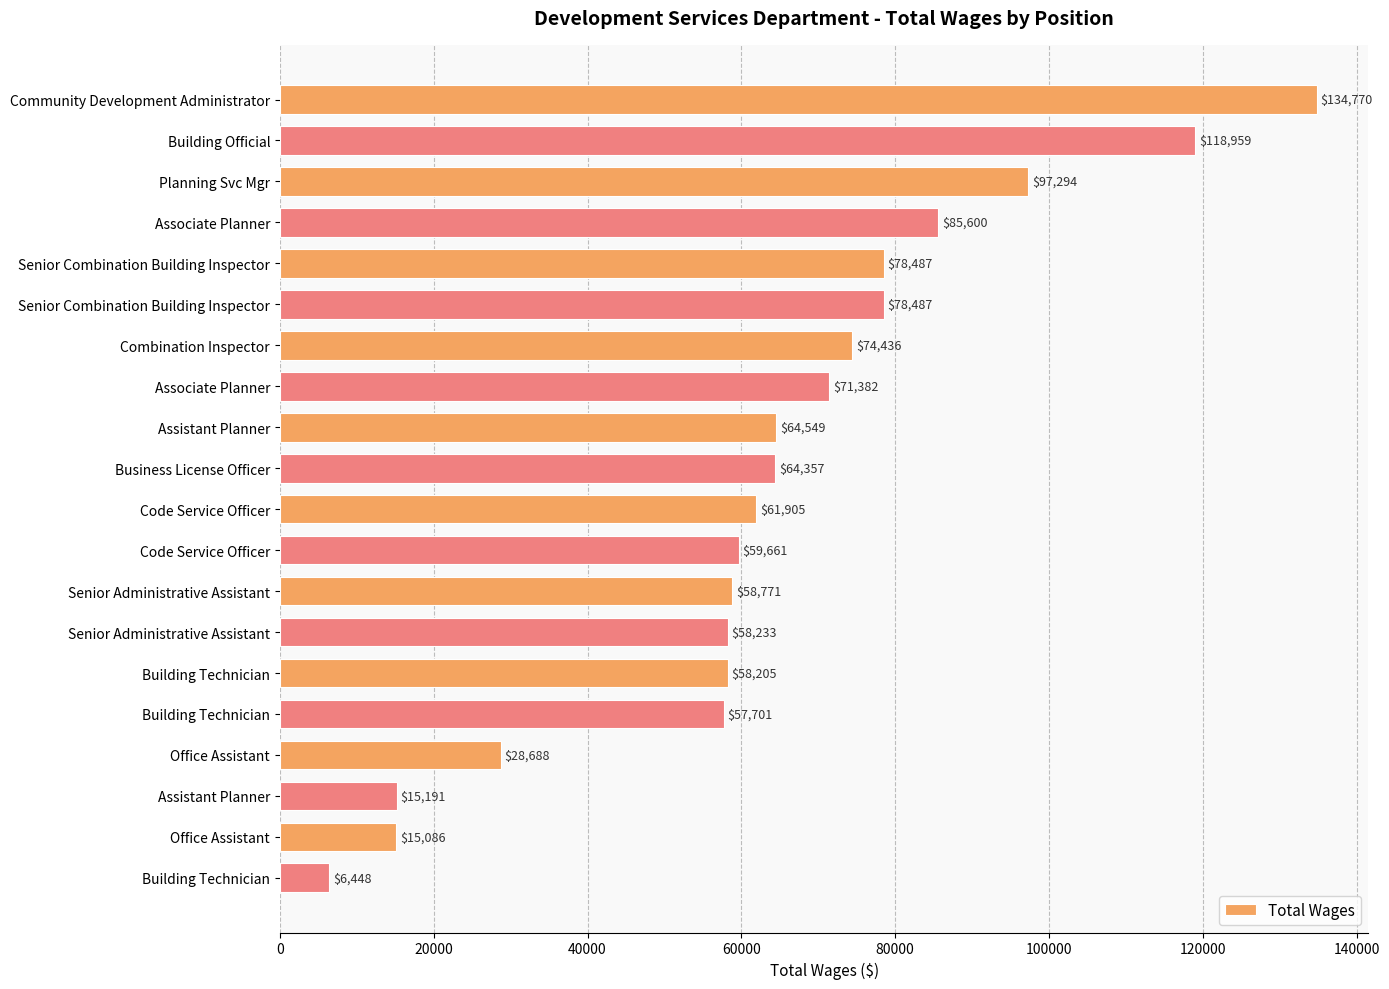

How many data points does each series have?

20